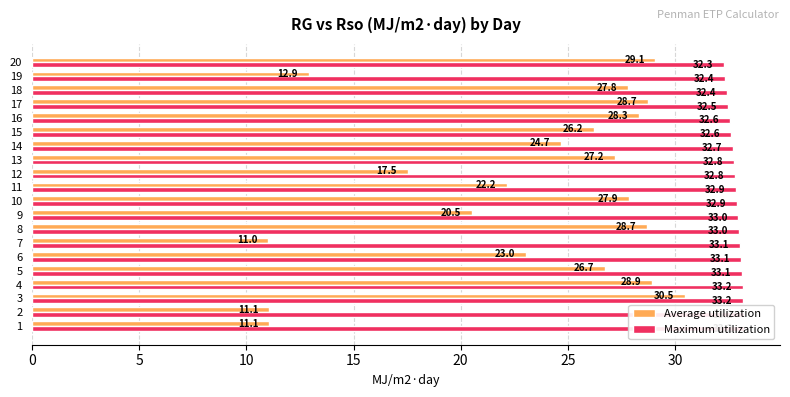

Reading right to left, what are all the values shown in this chart?

Average utilization: 29.1	12.9	27.8	28.7	28.3	26.2	24.7	27.2	17.5	22.2	27.9	20.5	28.7	11.0	23.0	26.7	28.9	30.5	11.1	11.1
Maximum utilization: 32.3	32.4	32.4	32.5	32.6	32.6	32.7	32.8	32.8	32.9	32.9	33.0	33.0	33.1	33.1	33.1	33.2	33.2	33.2	33.2